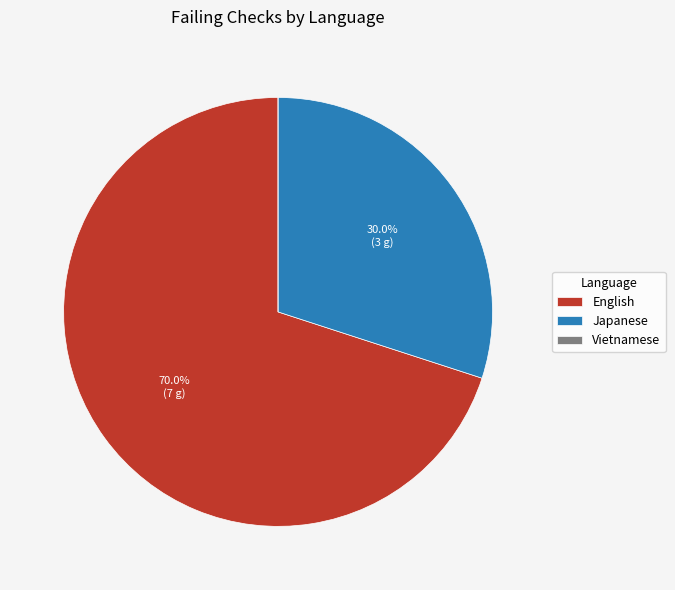

What is the ratio of the value at English to the value at Japanese?

2.3